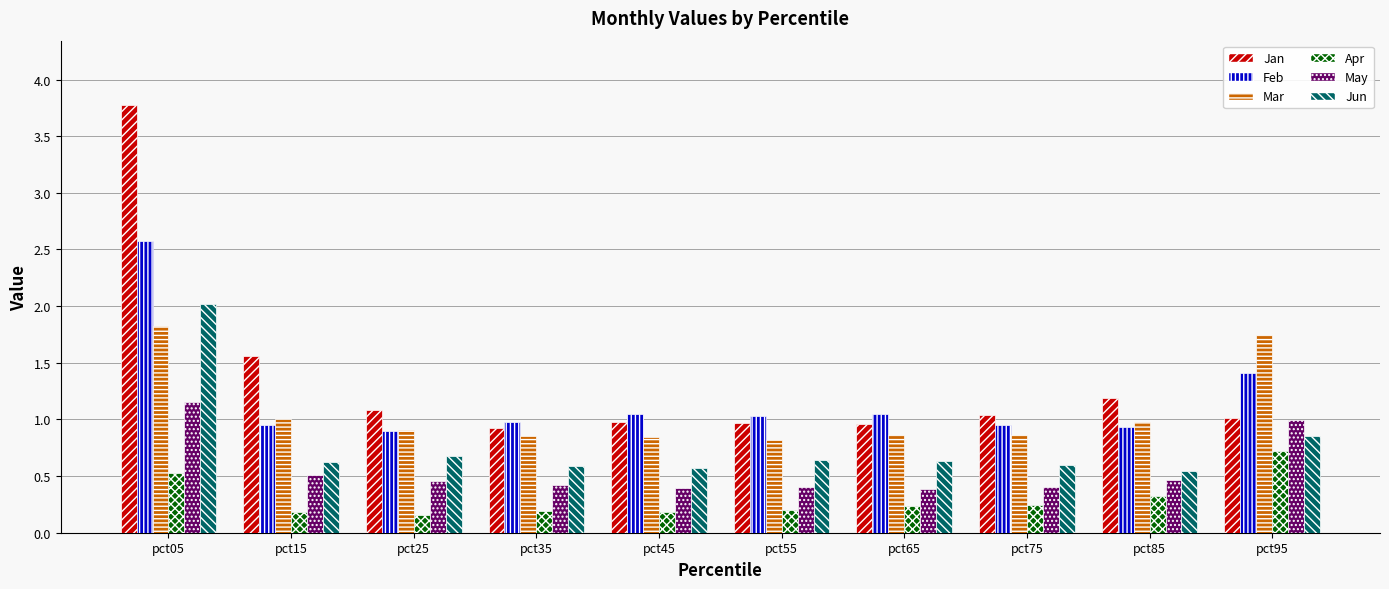

What value does the Apr series have at pct85?

0.3